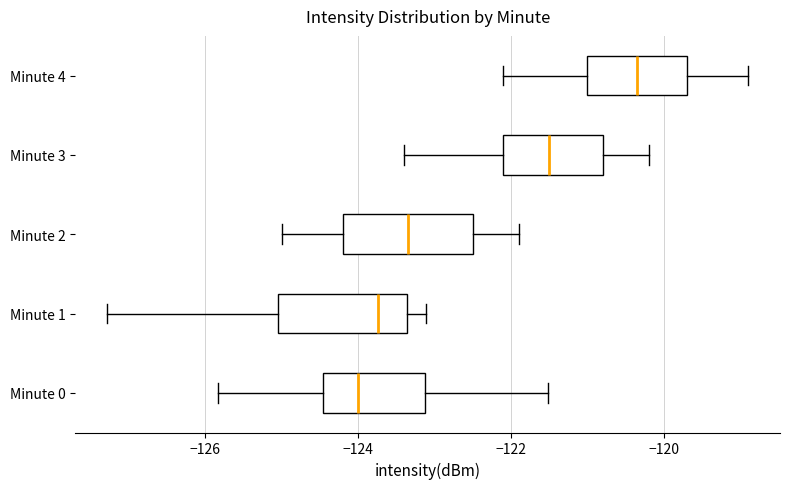

Which box has the furthest to the left median line?

Minute 0